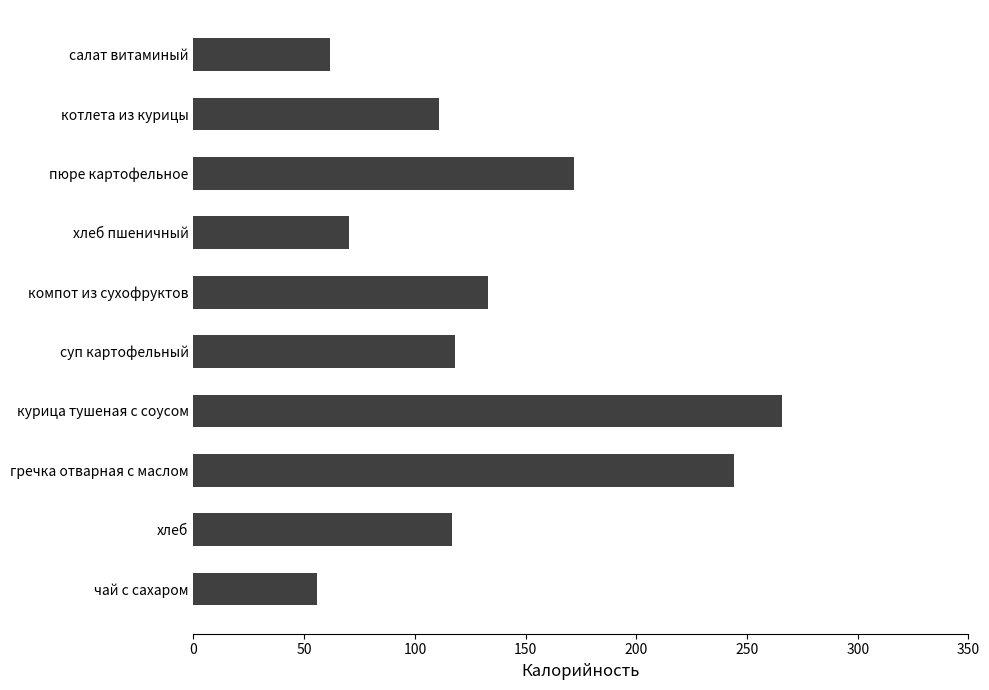

Which label corresponds to the smallest value in the chart?

чай с сахаром